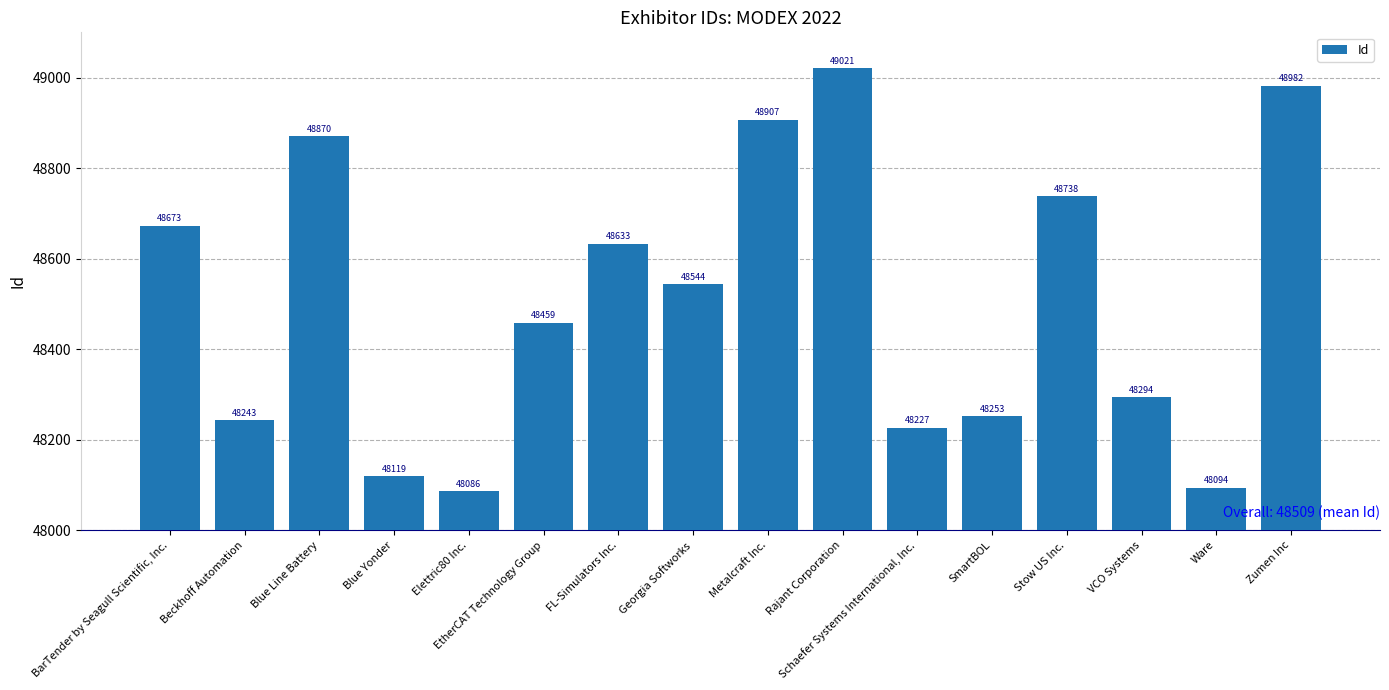

List the labels in order of value, smallest first.

Elettric80 Inc., Ware, Blue Yonder, Schaefer Systems International, Inc., Beckhoff Automation, SmartBOL, VCO Systems, EtherCAT Technology Group, Georgia Softworks, FL-Simulators Inc., BarTender by Seagull Scientific, Inc., Stow US Inc., Blue Line Battery, Metalcraft Inc., Zumen Inc, Rajant Corporation